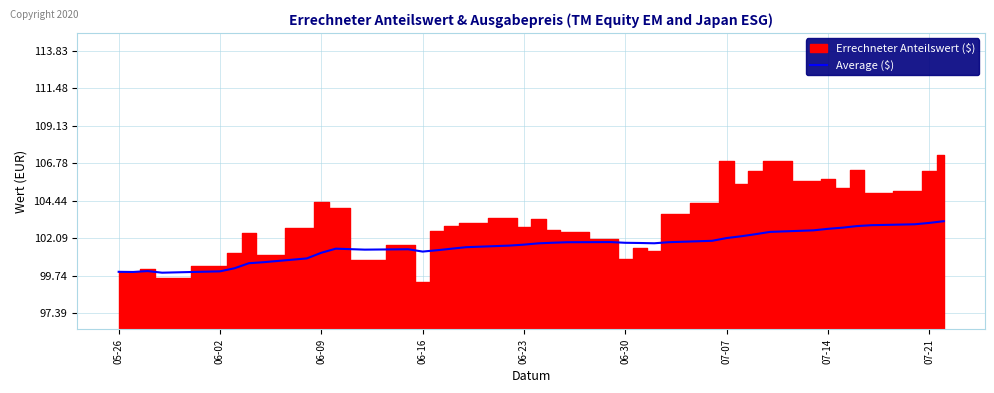

What is the lowest value of the Average ($) series?

99.9